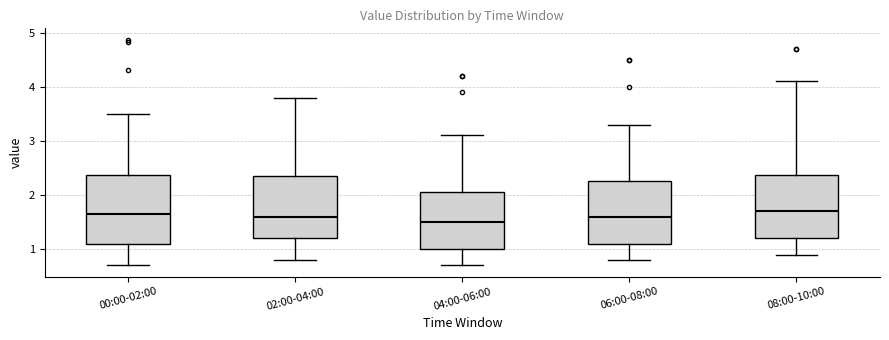

Where does the median line of the box for 00:00-02:00 sit on the y-axis? The values are not printed on the chart, so give them approximately, as read against the axis.

1.7